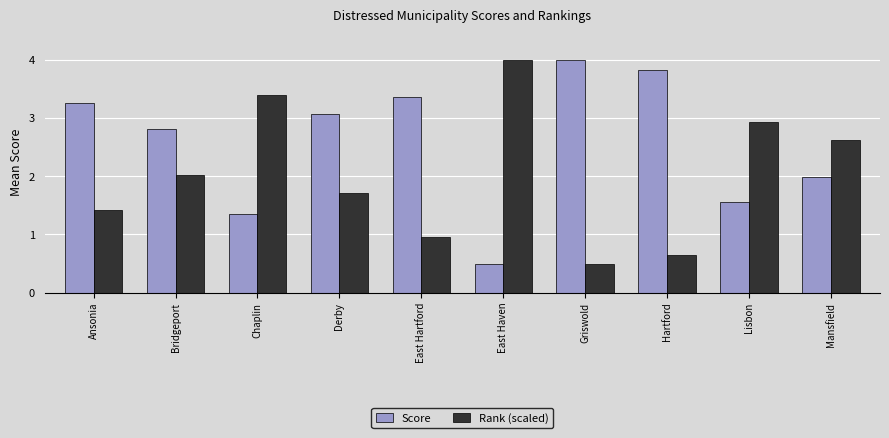

What is the approximate value of Score at Derby?

3.1